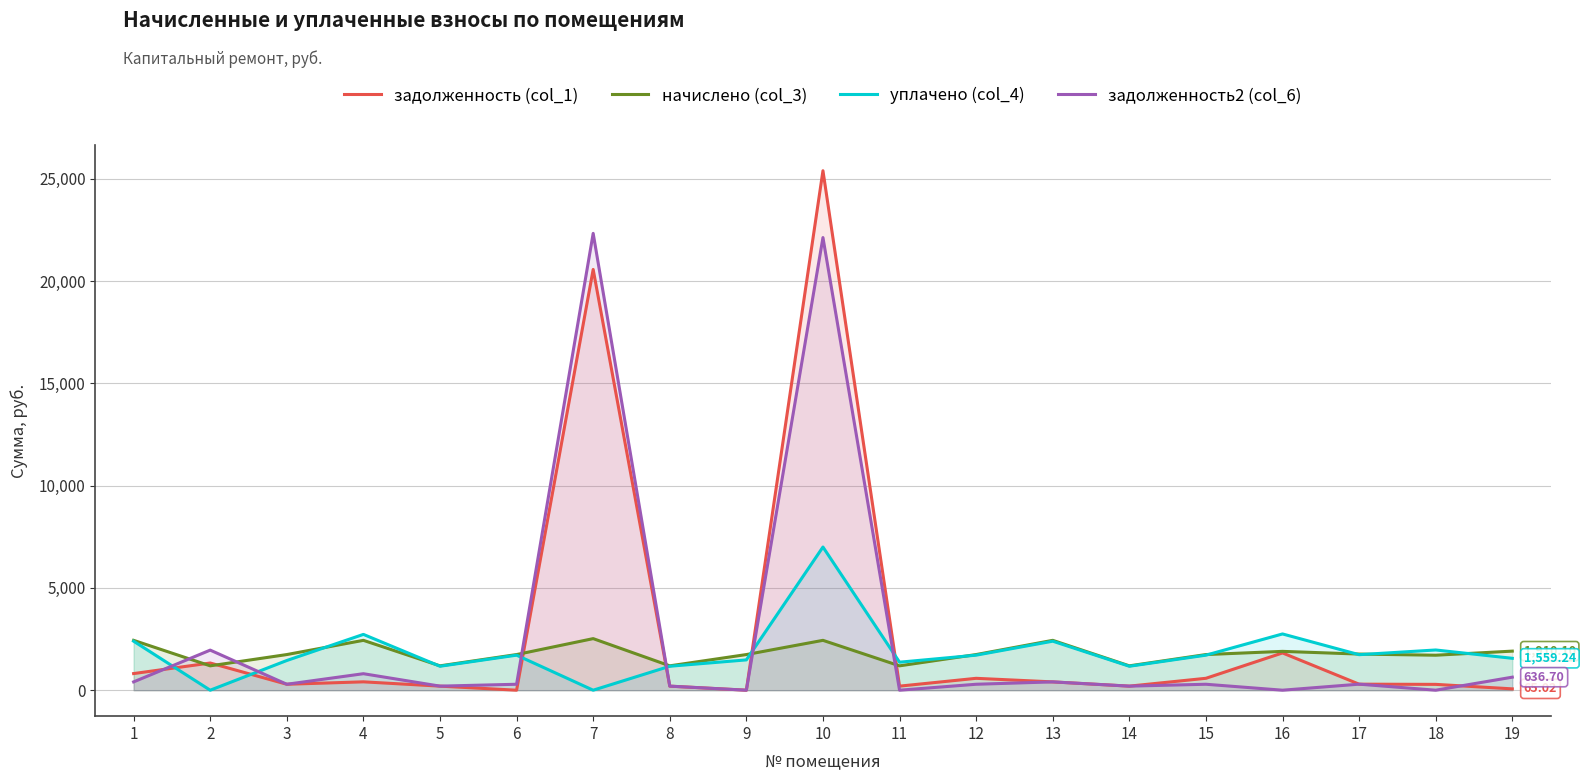

The задолженность2 (col_6) series shows 0.0 at 9. True or false?

True